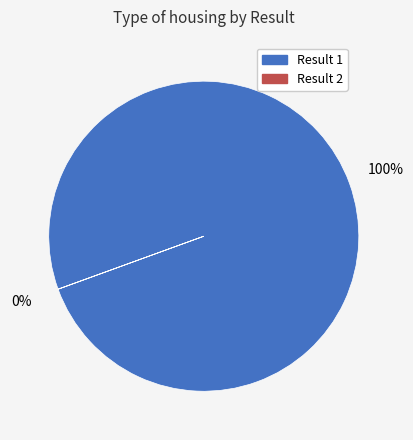

What percentage is the Result 1 slice, to the nearest percent?

100%